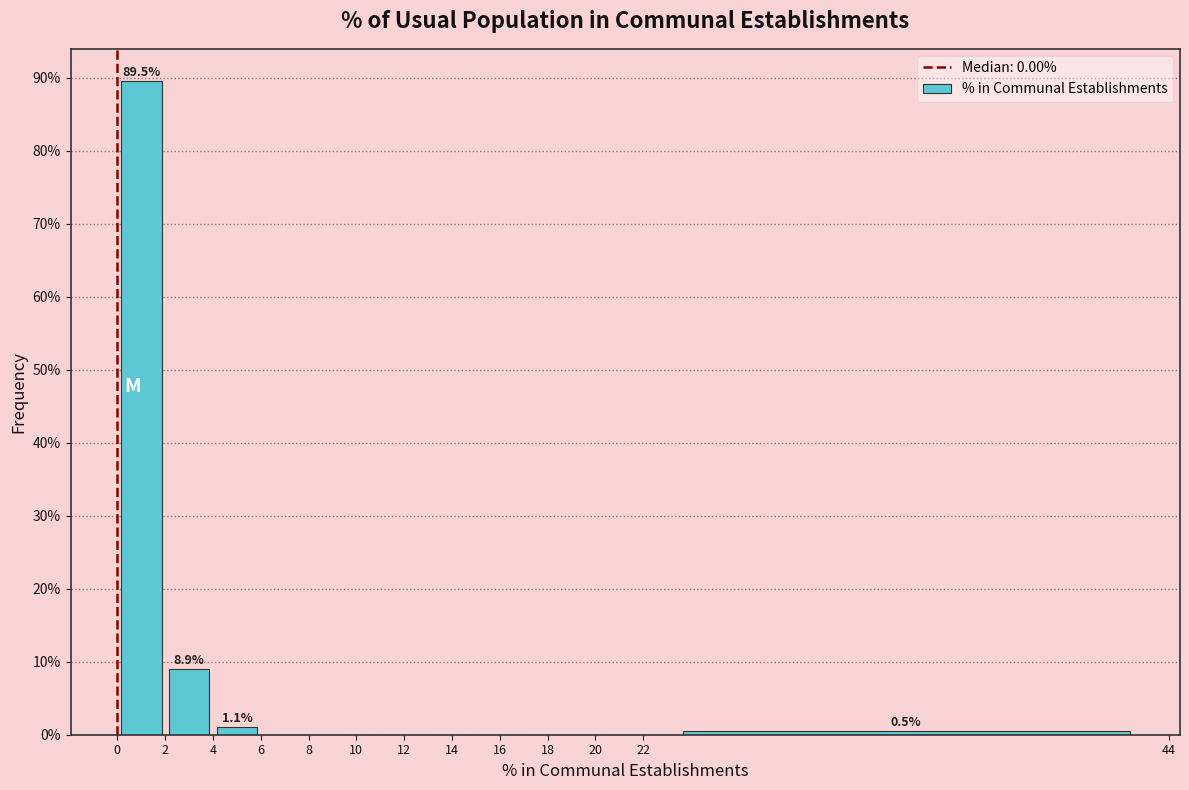

Which range on the x-axis has the tallest bar?

0 to 2